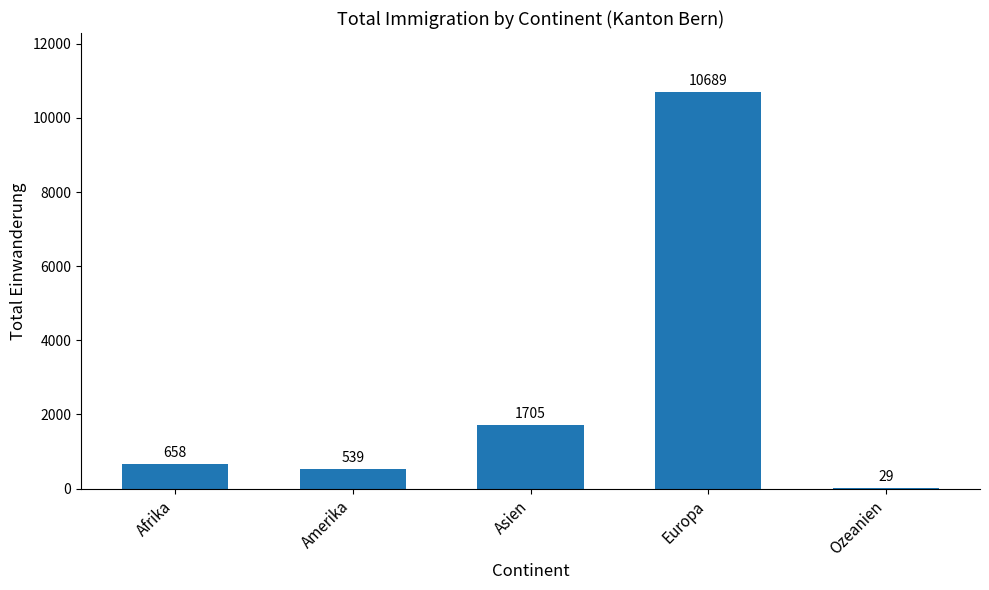

What is the sum of all values?

13620